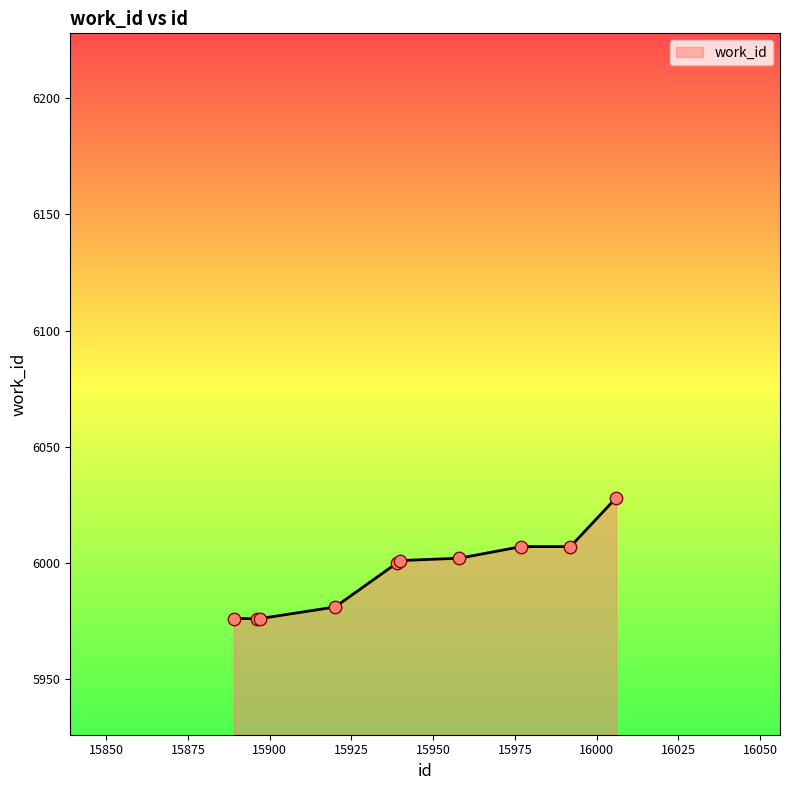

What is the smallest value displayed?

5976